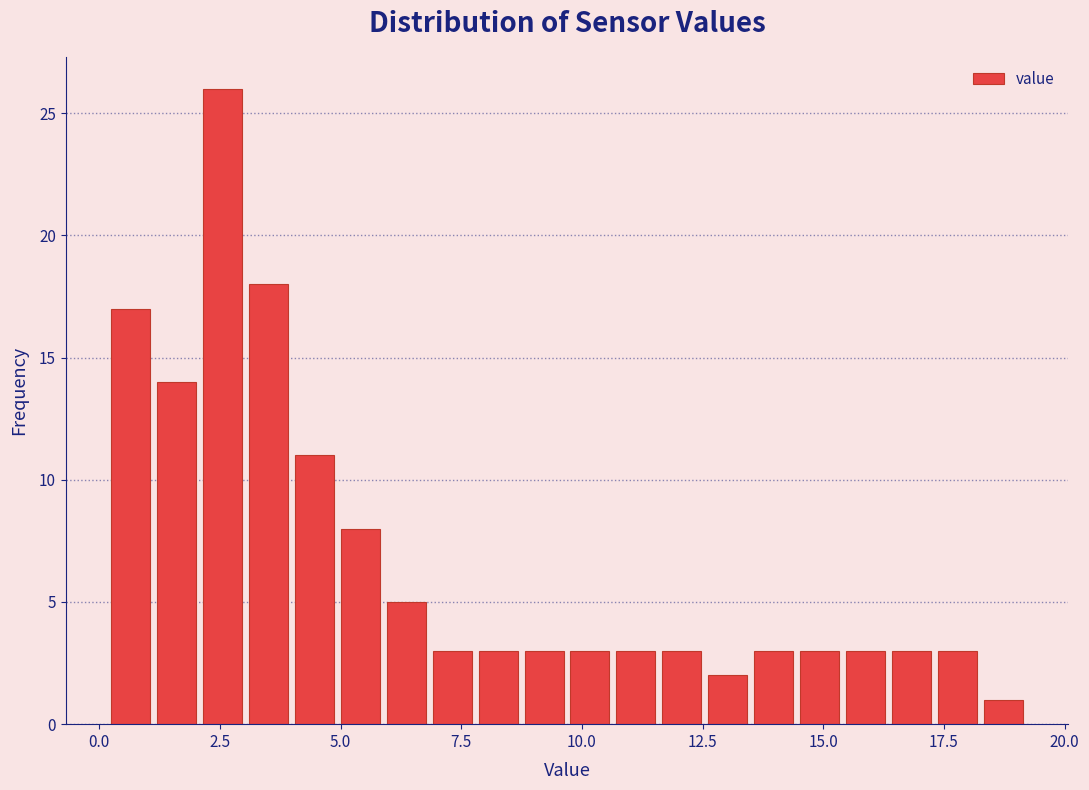

Around what value on the x-axis is the tallest bar? Give the approximate position of its centre, as read against the axis.

2.5